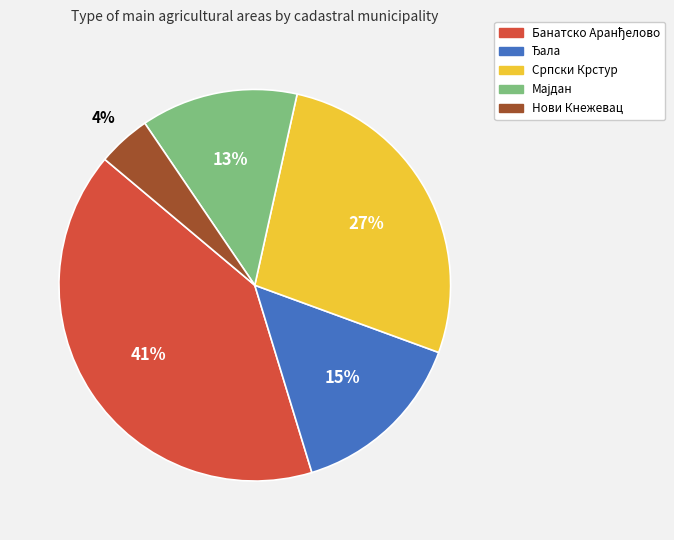

Is there a majority slice in this chart?

No